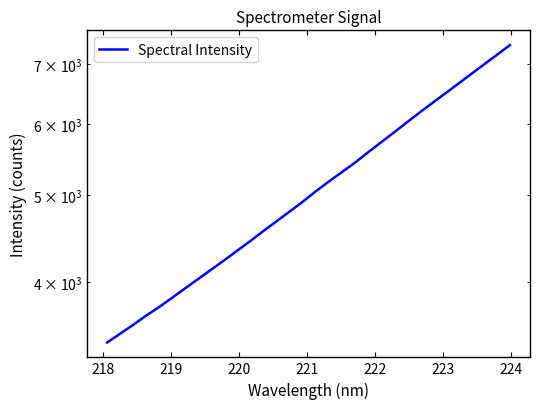

What is the label of the 2nd point from the left?

218